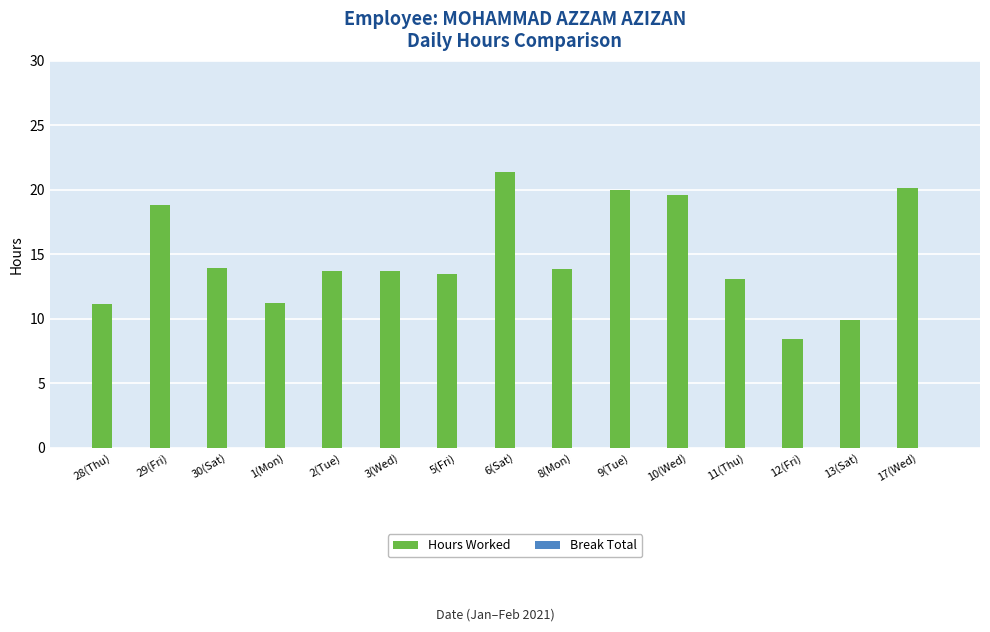

Which has a higher value, 9(Tue) or 5(Fri)?

9(Tue)